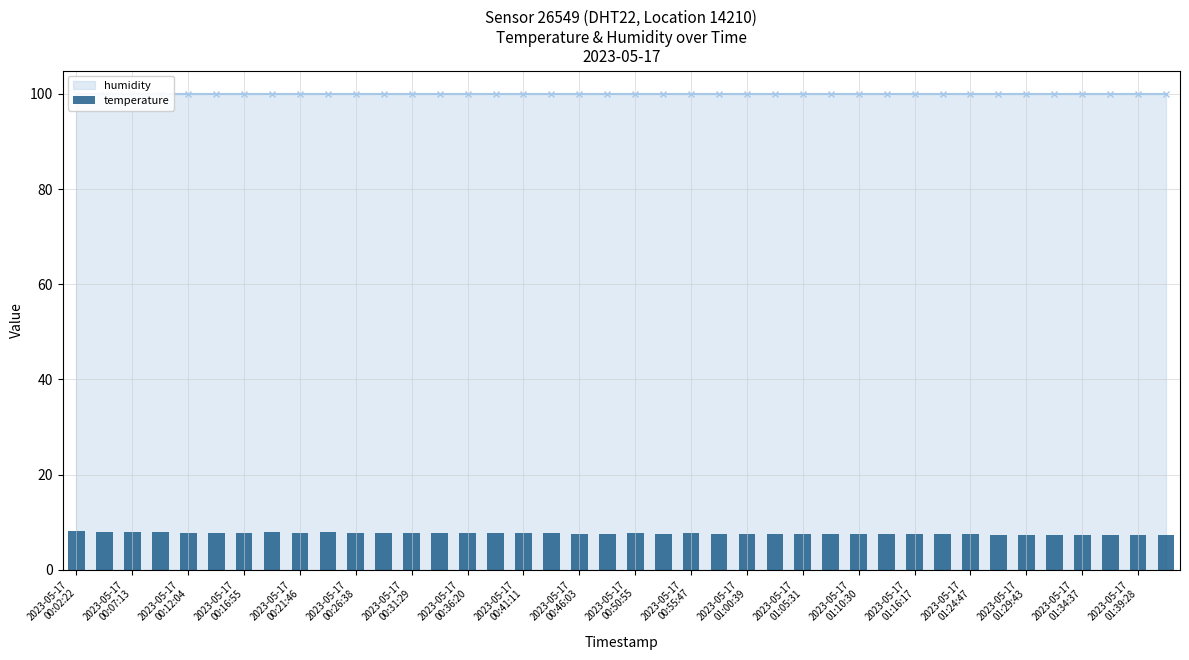

What is the difference between the maximum and second lowest values?

0.8